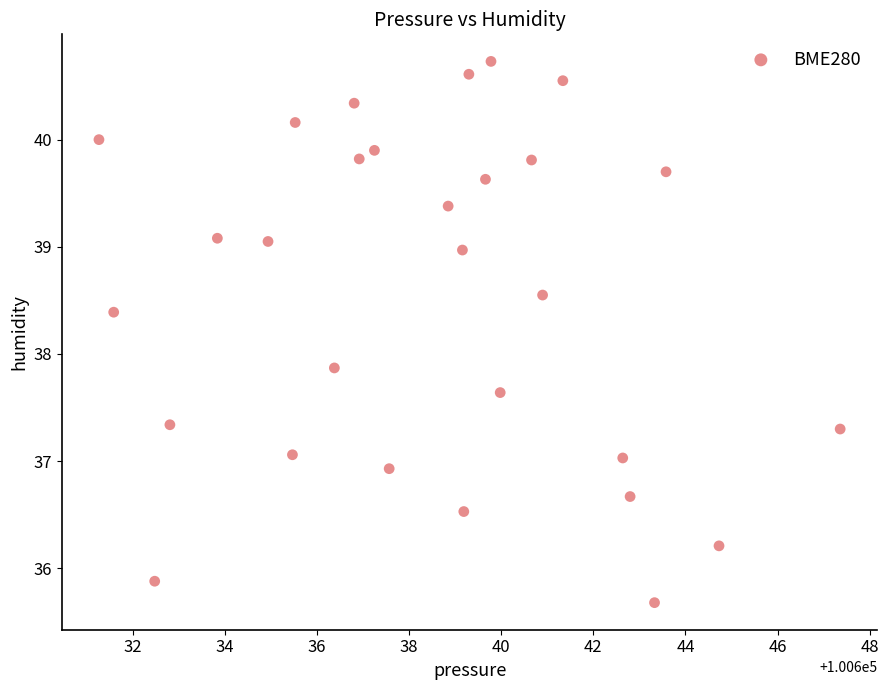

What Y value in the scatter plot is closest to 38?

37.9